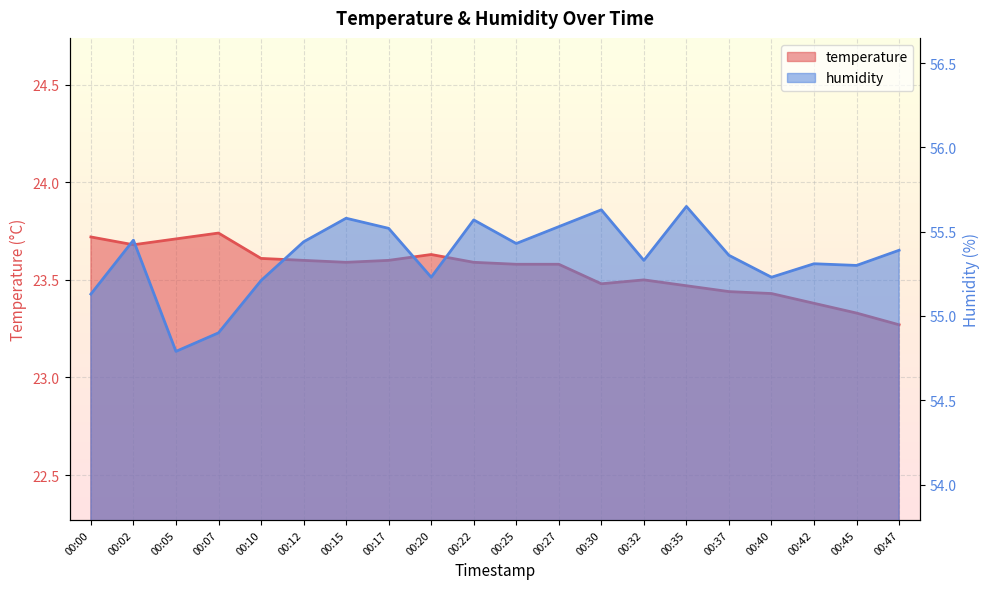

Rank the series at 00:17 from highest to lowest value.

humidity, temperature